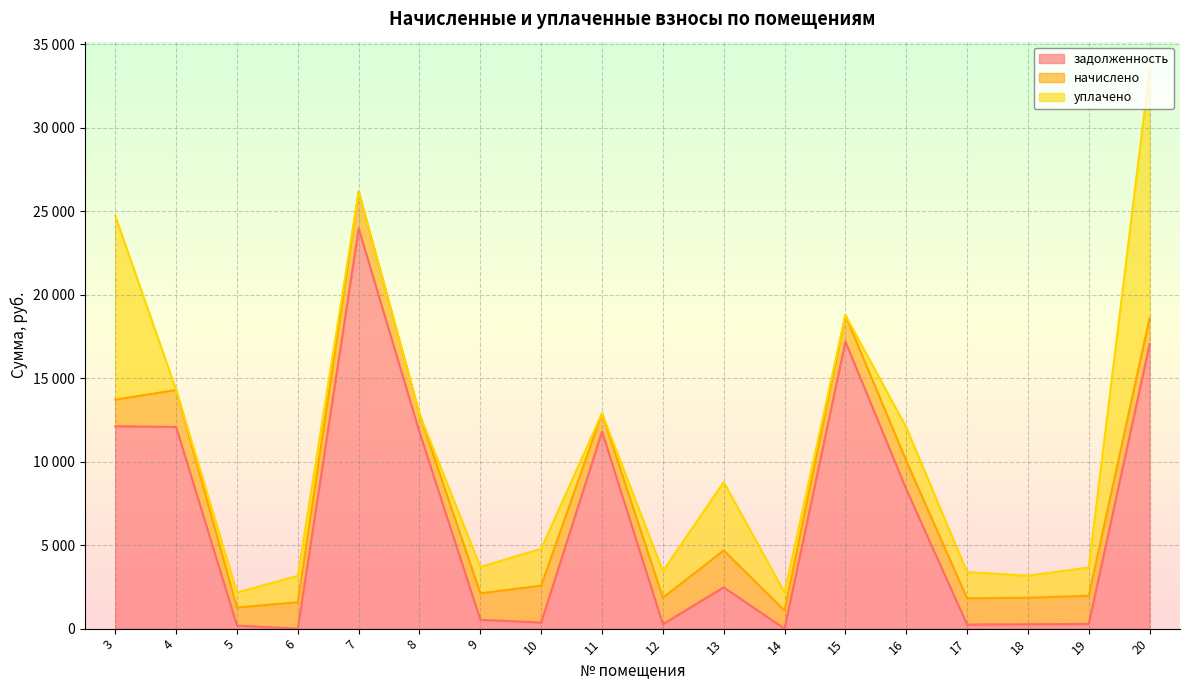

Which series has the largest range (max minus min)?

задолженность